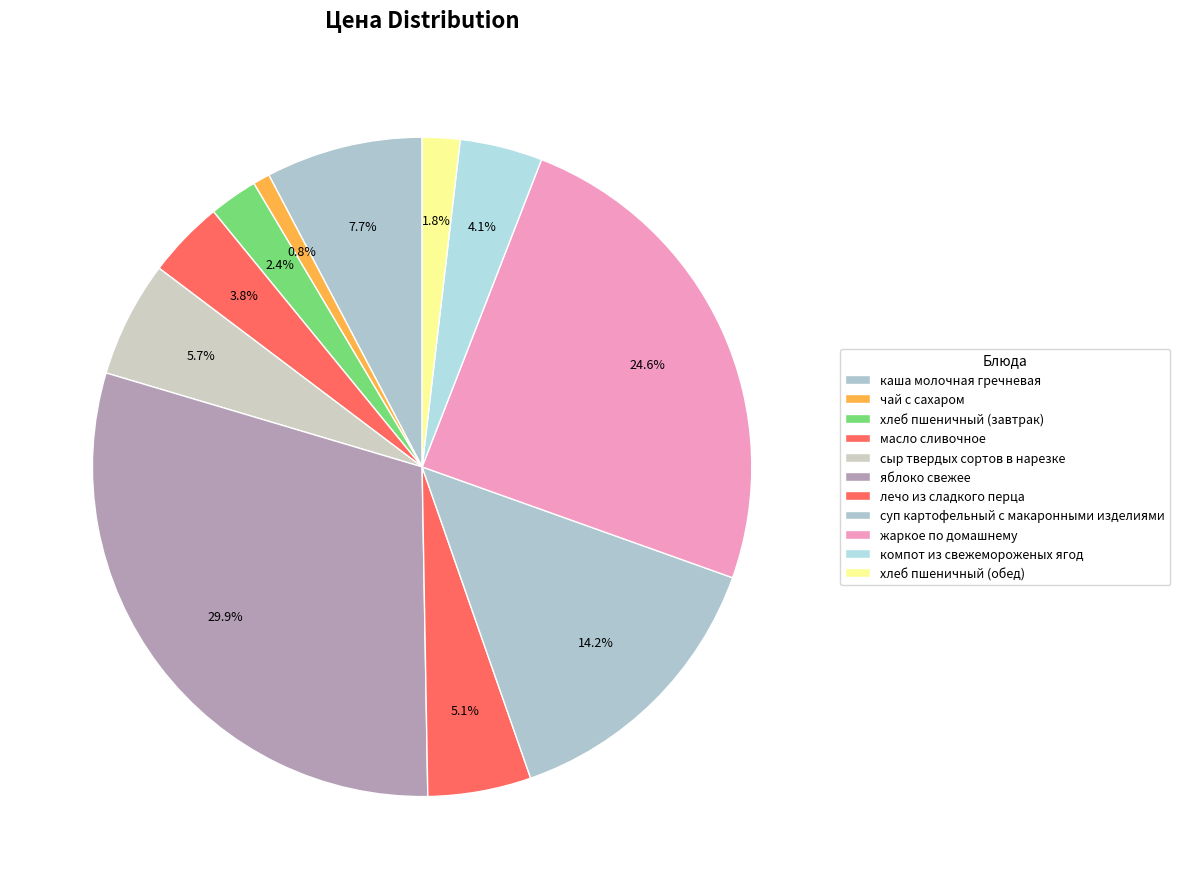

Count the number of slices in the pie.

11